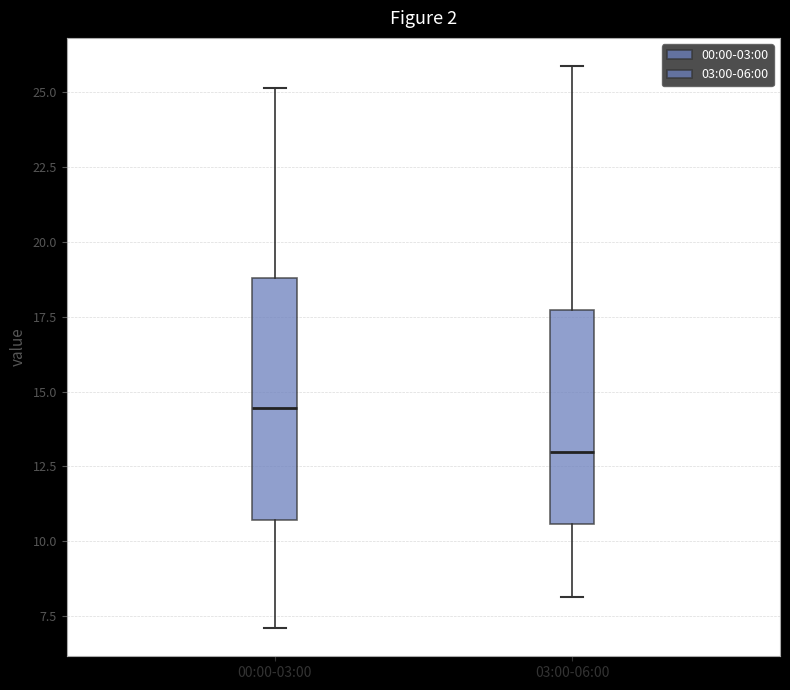

Which box has the lowest median line?

03:00-06:00